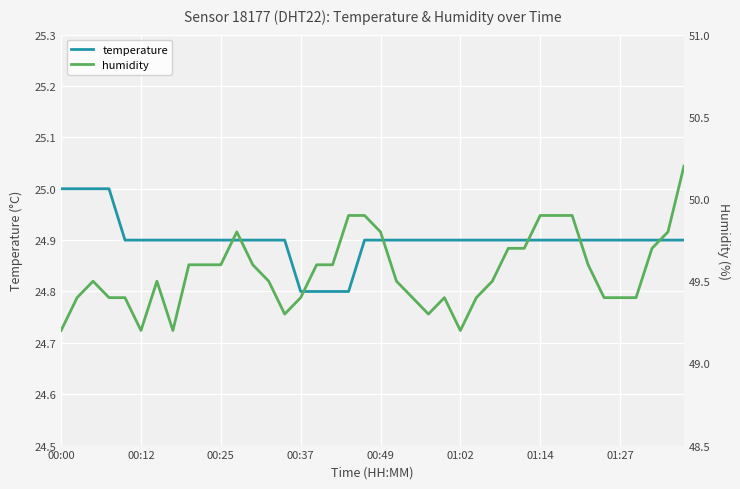

What is the sum of all humidity values?

1982.3